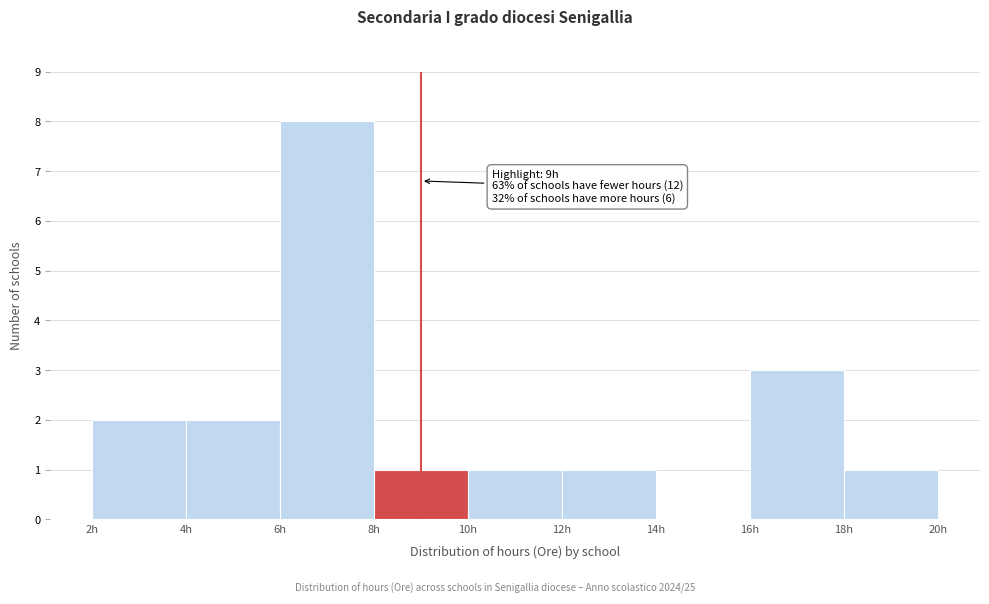

Which range on the x-axis has the tallest bar?

6 to 8